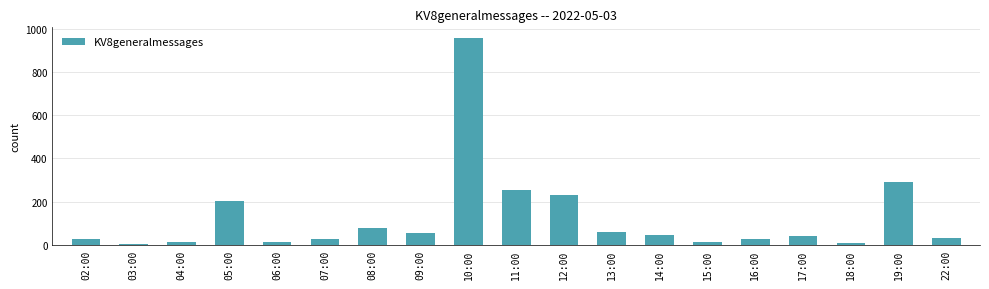

At which category does the chart reach its peak across all series?

10:00